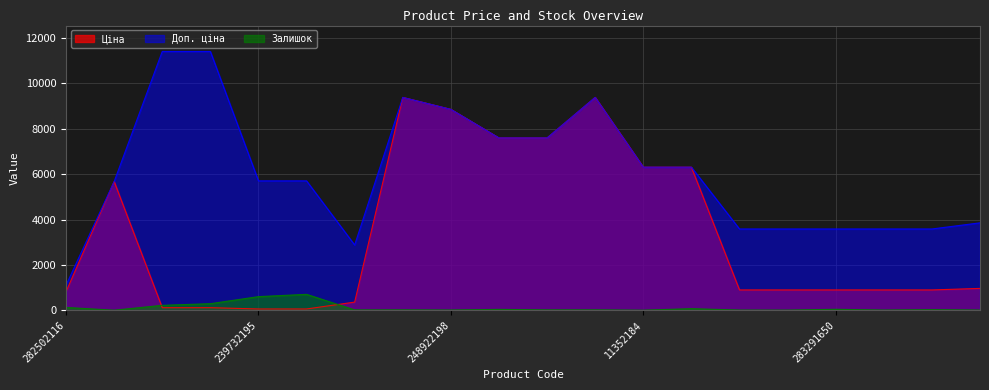

The Доп. ціна series shows 5705.0 at 239732179. True or false?

True